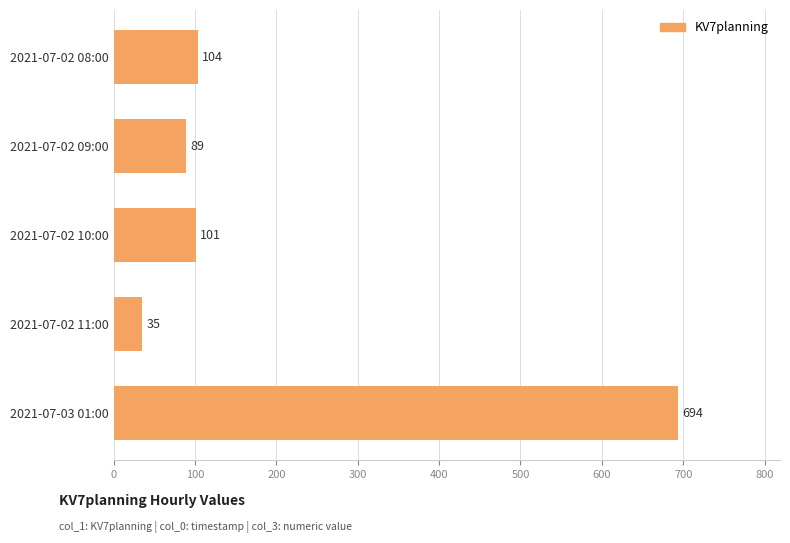

Which label corresponds to the smallest value in the chart?

2021-07-02 11:00